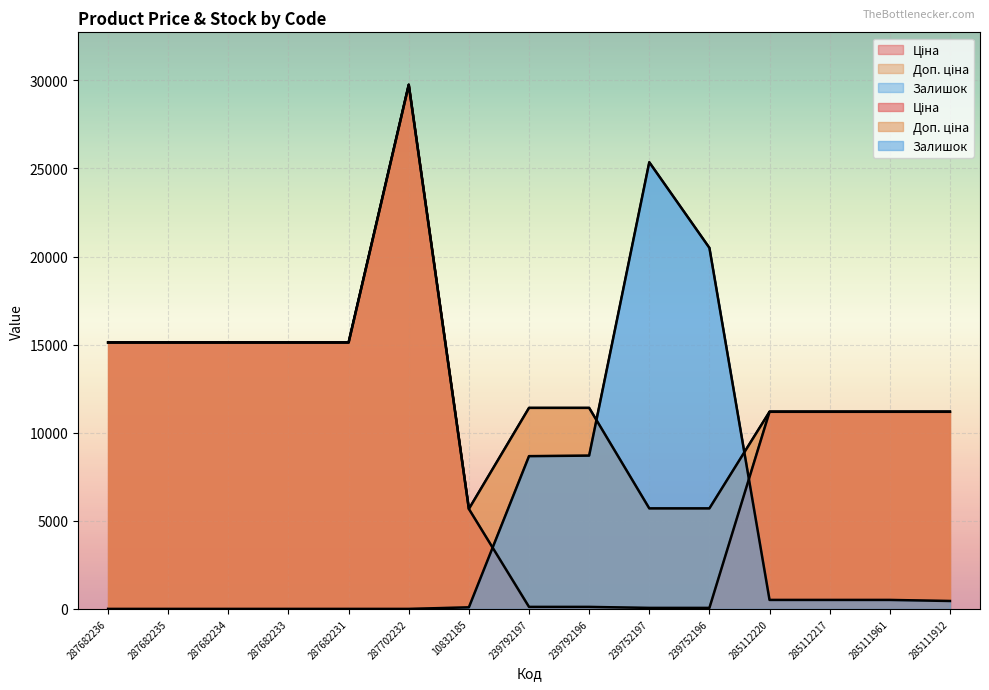

What is the sum of the Залишок values at 287682233 and 239792197?

8670.0